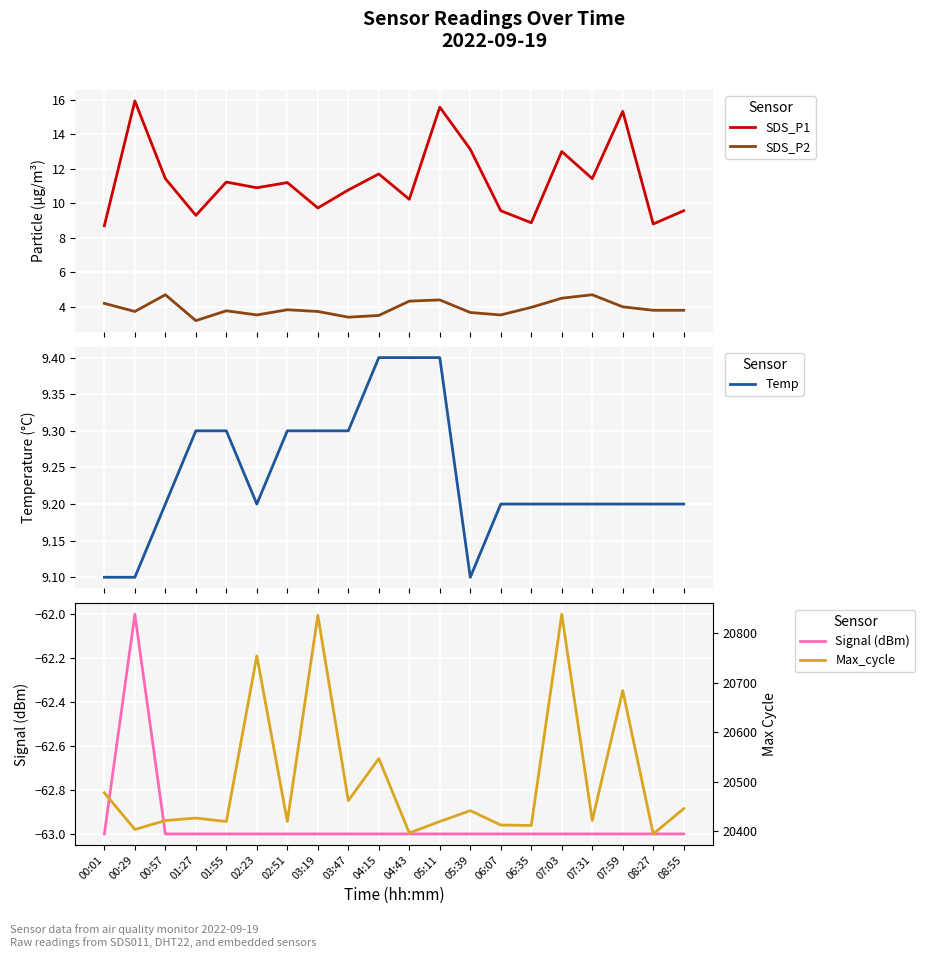

How many intersections are there between Temp and SDS_P1?

5